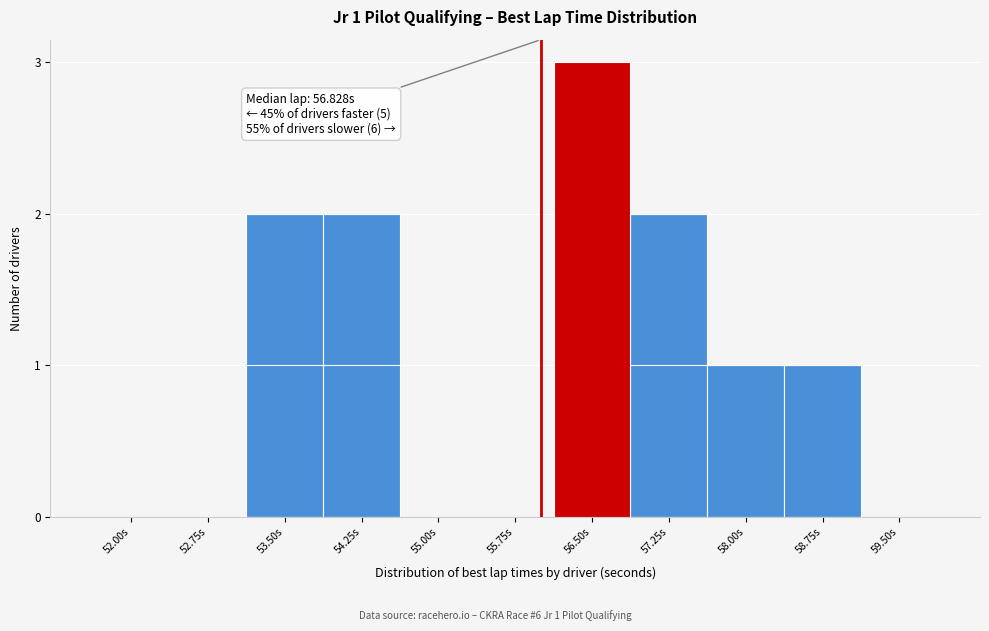

Reading left to right, extract all data points from this chart.

52.00s=0	52.75s=0	53.50s=2	54.25s=2	55.00s=0	55.75s=0	56.50s=3	57.25s=2	58.00s=1	58.75s=1	59.50s=0